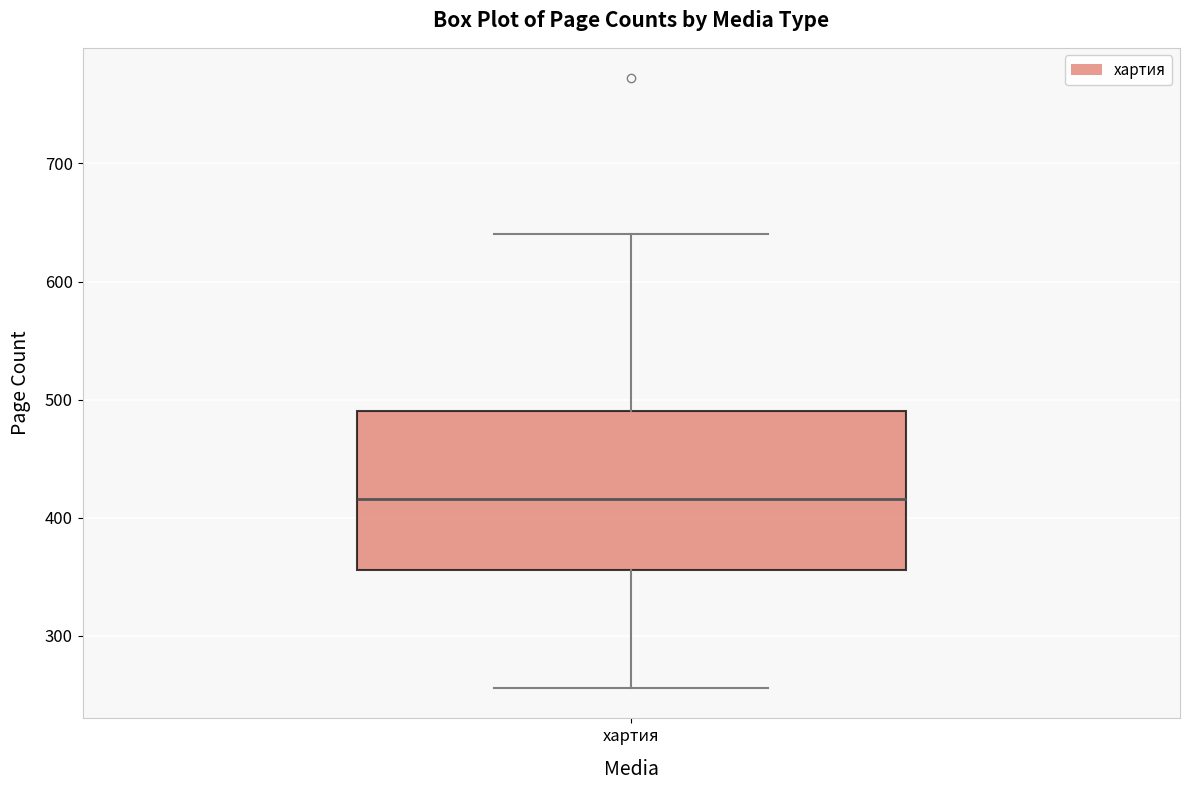

Read this box plot against the y-axis: the position of the median line, the range covered by the box, and the ends of both whiskers. The values are not printed on the chart, so give them approximately, as read against the axis.

median 420, box 360 to 490, whiskers 260 to 640